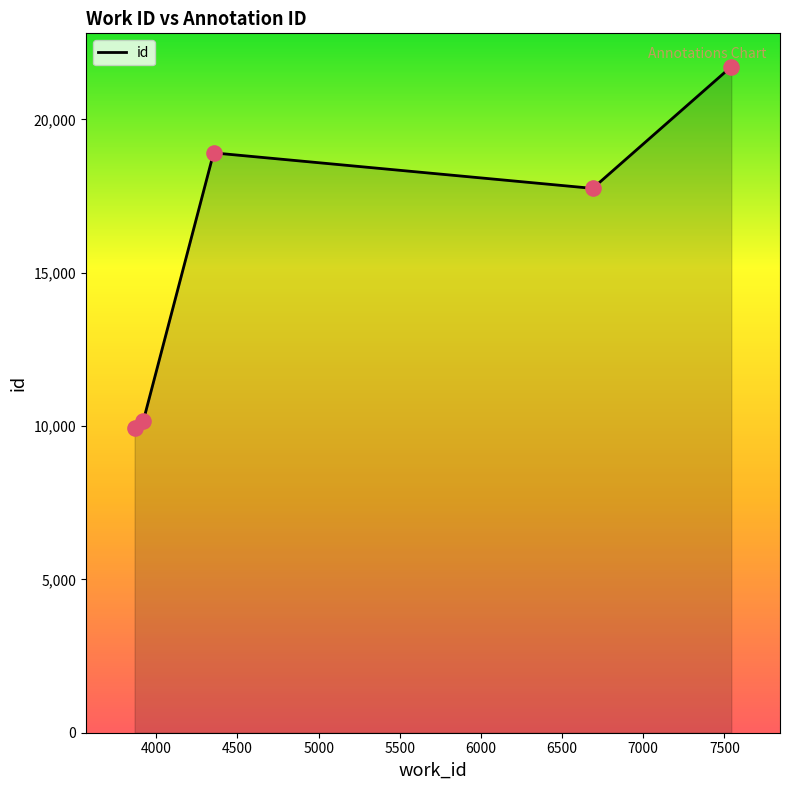

What is the difference between the maximum and minimum values?

11796